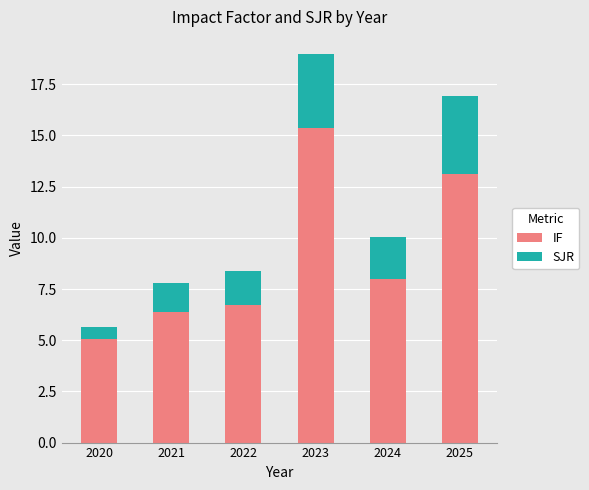

At which label does IF first exceed 7?

2023